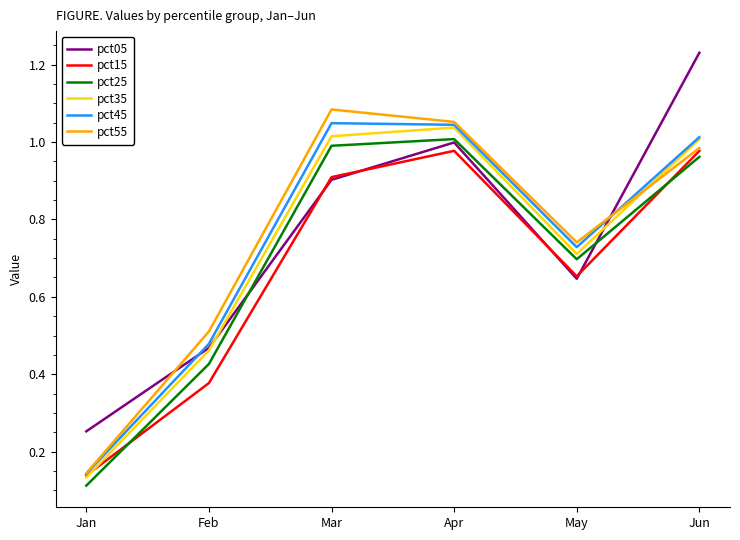

Which category has the lowest value in the pct35 series?

Jan